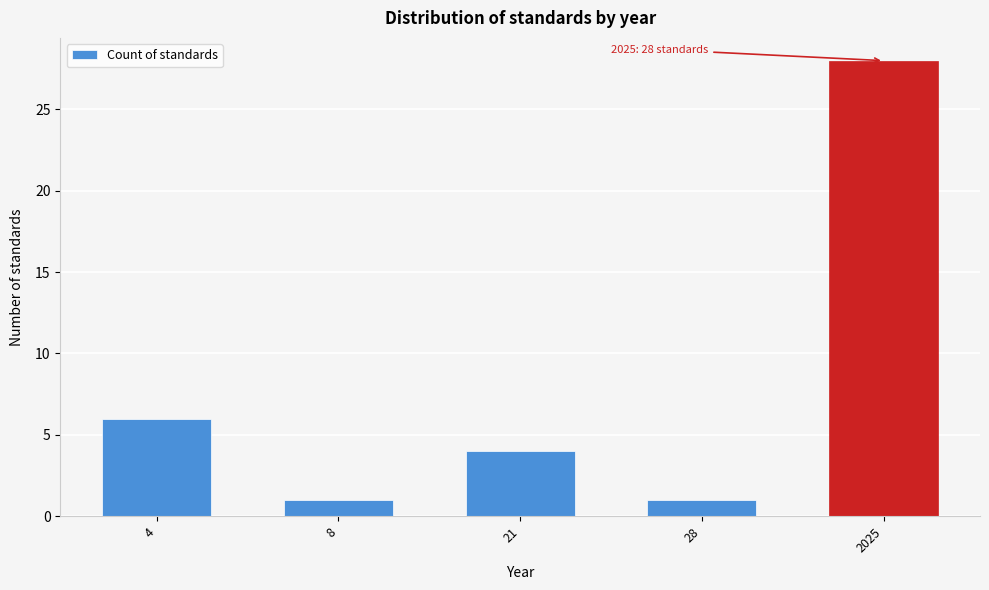

Reading right to left, extract all data points from this chart.

28	1	4	1	6